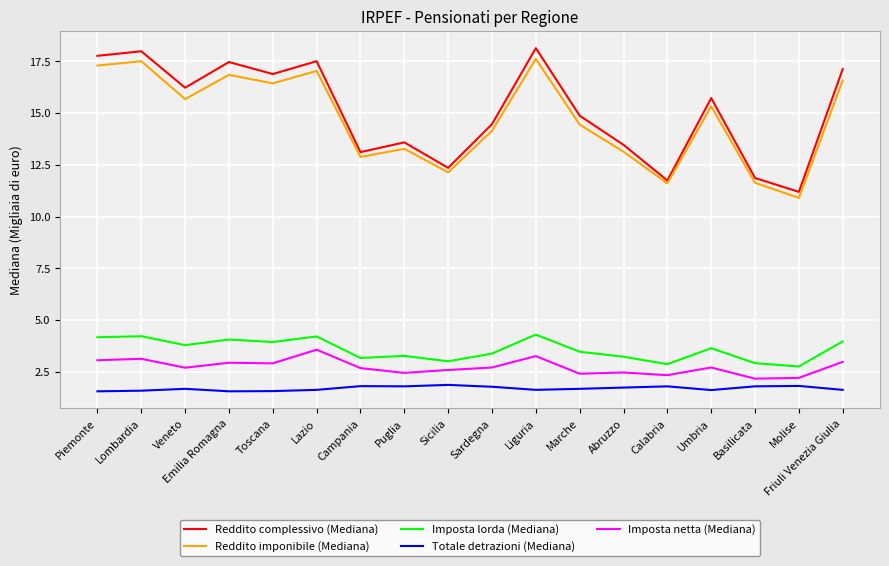

At which category does Imposta lorda (Mediana) reach its first local valley?

Veneto